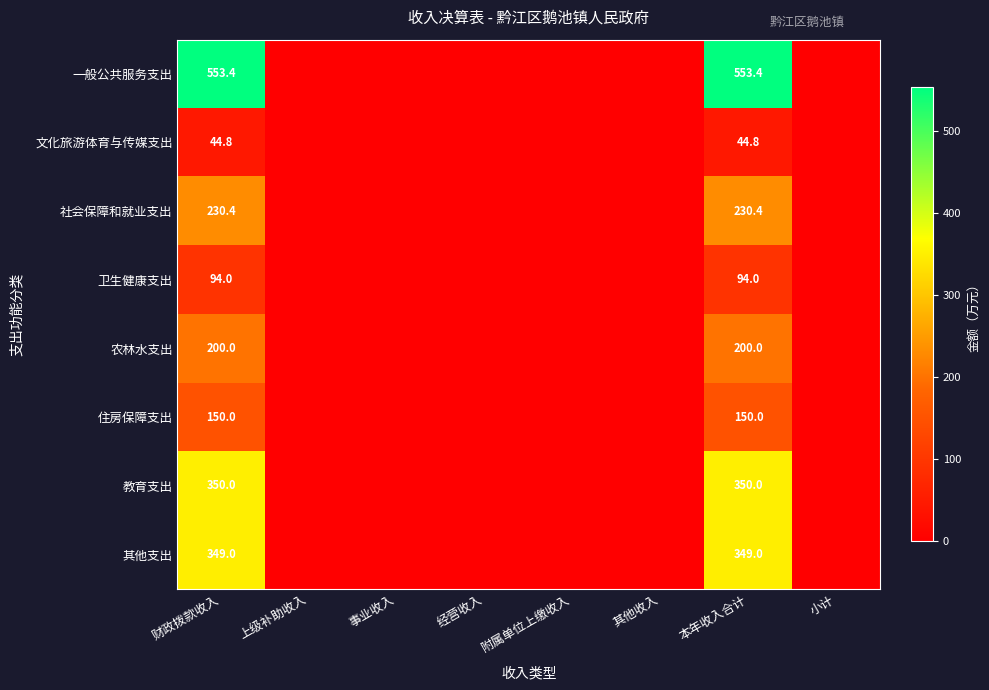

True or false: 农林水支出 has a value of 200.0 at 财政拨款收入.

True